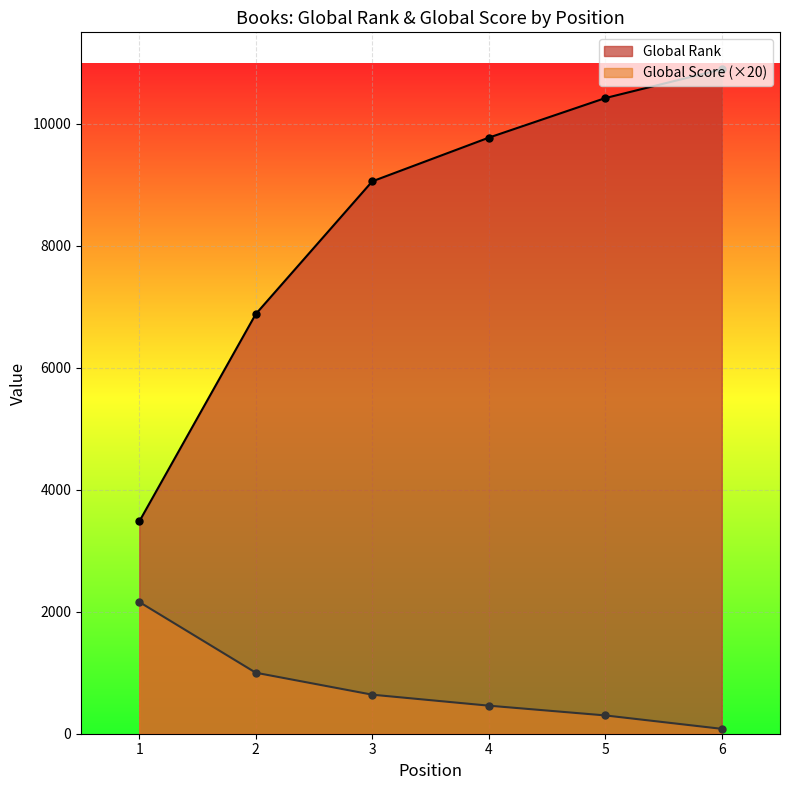

Is the value of Global Rank at 5 greater than the value of Global Score at 1?

Yes